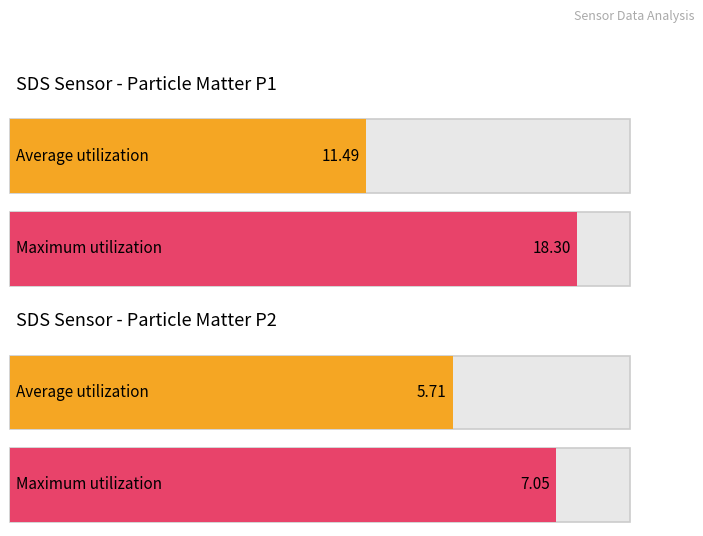

Which series has the largest total across all categories?

SDS_P1